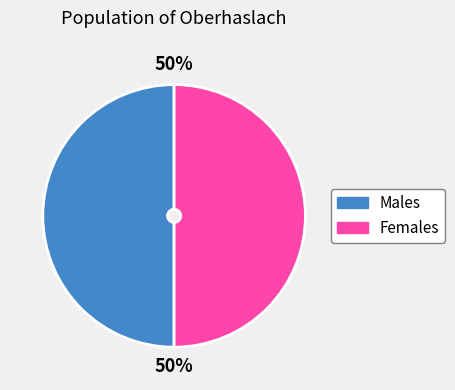

To the nearest percent, what is the difference between the largest and smallest slice percentages?

0%